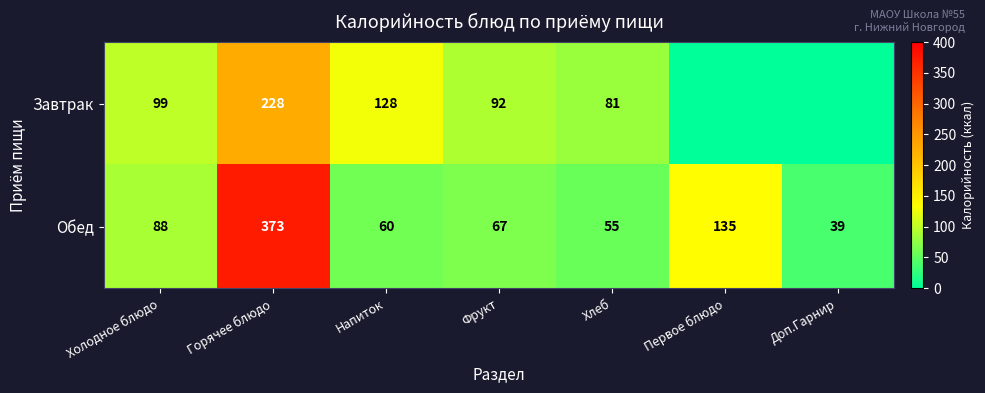

At which label is Обед closest to 206?

Первое блюдо